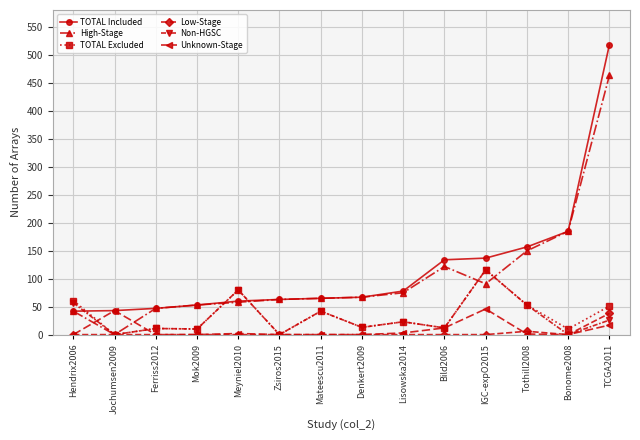

At which category is the sum across all series the highest?

TCGA2011